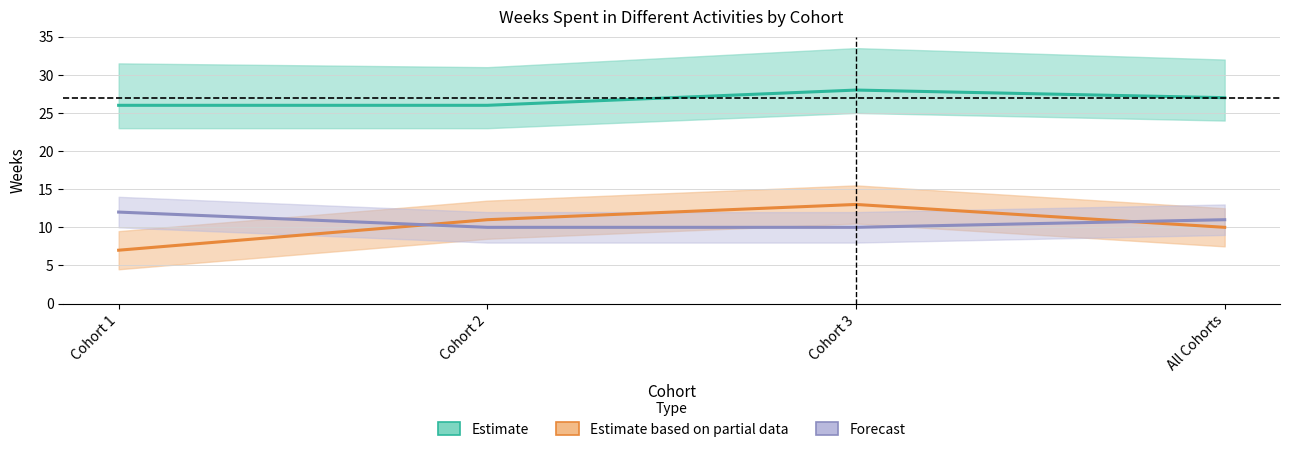

What is the average value of the Estimate (weeks in work, 1 yr) series?

27